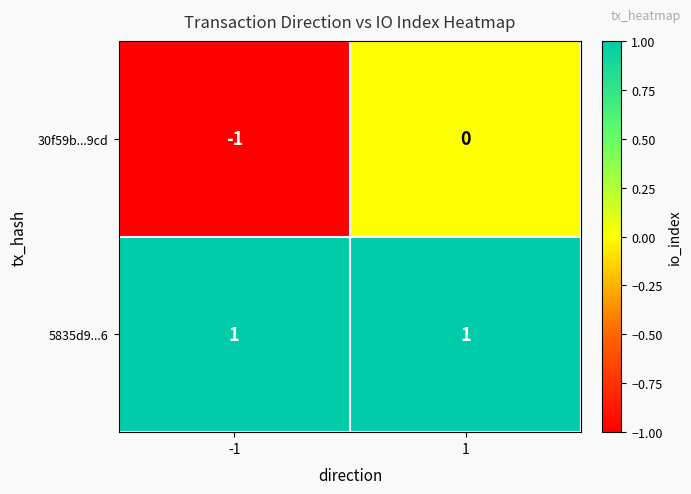

Is the value of 5835d9...6 at -1 greater than the value of 30f59b...9cd at 1?

Yes